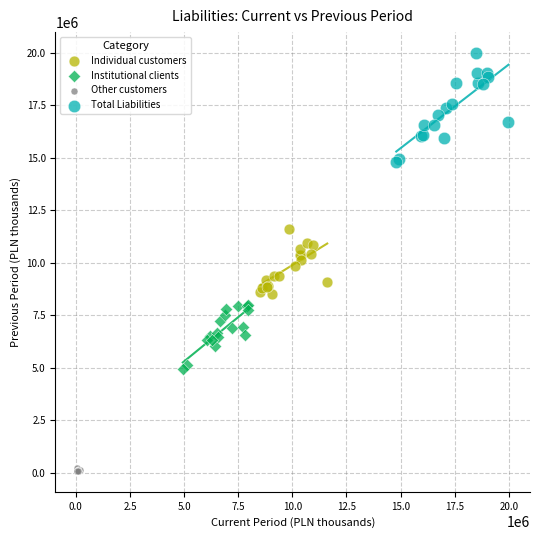

Which series contains the highest Y value?

Total Liabilities